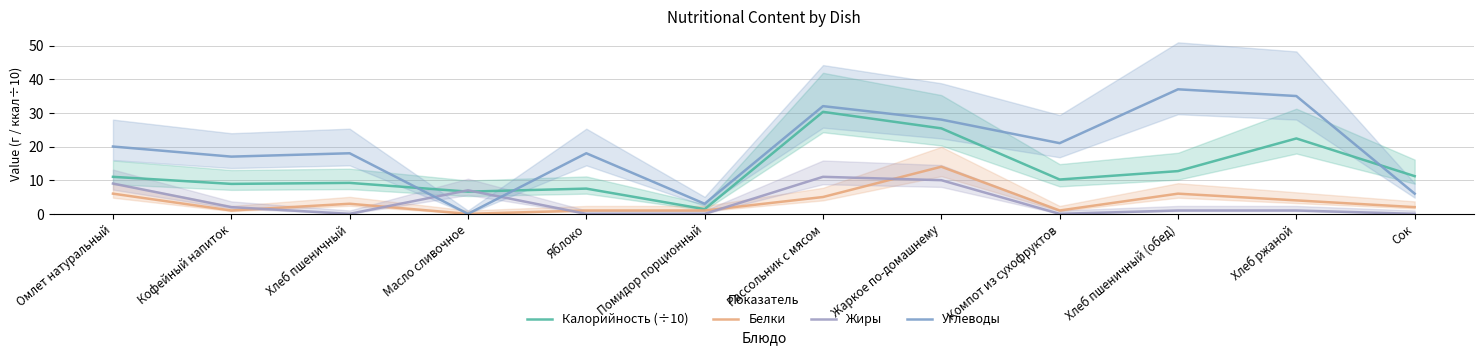

Is the value of Углеводы at Яблоко greater than the value of Жиры at Жаркое по-домашнему?

Yes